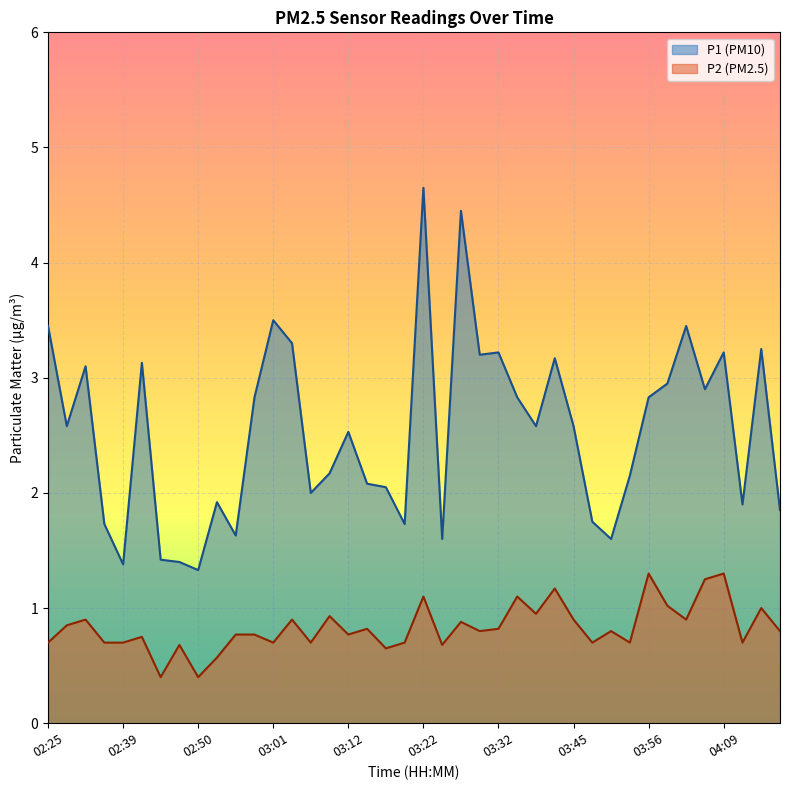

What is the average value of the P1 series?

2.5